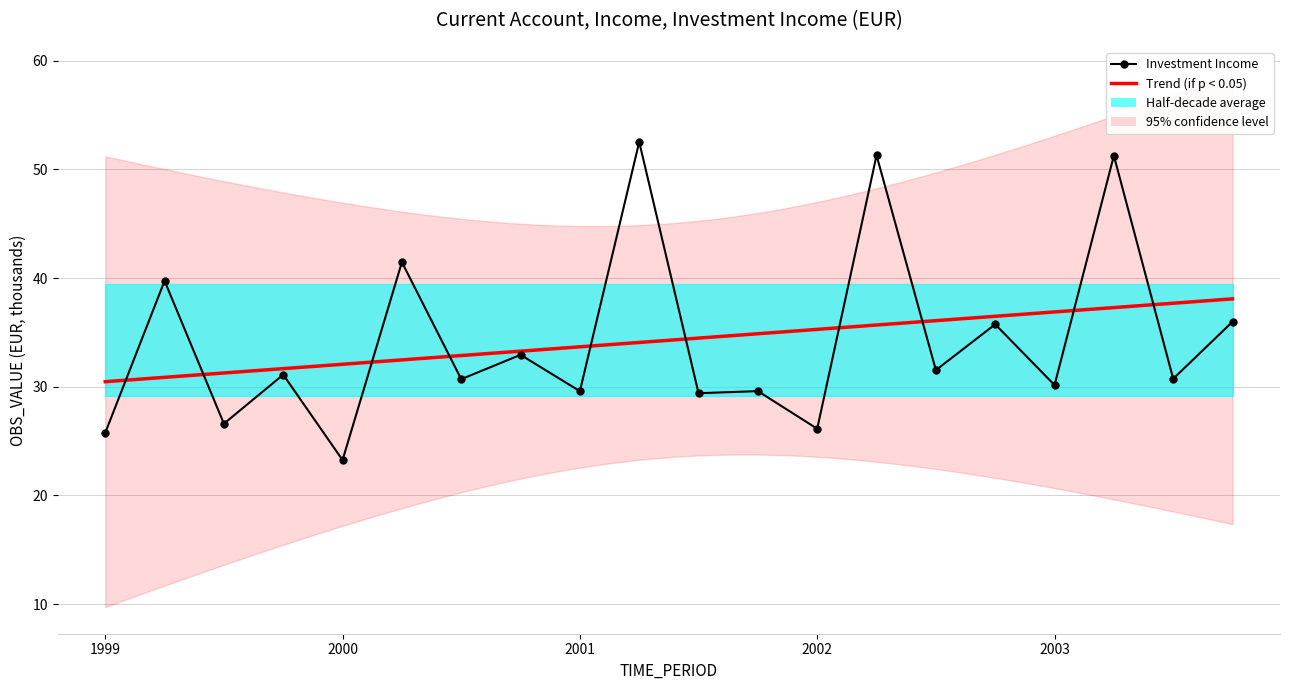

What is the label of the 3rd point from the right?

2003-Q2